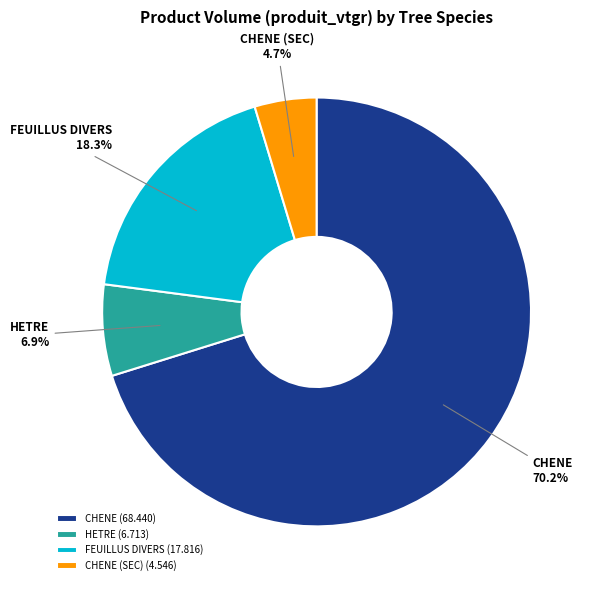

How many slices are in this pie chart?

4